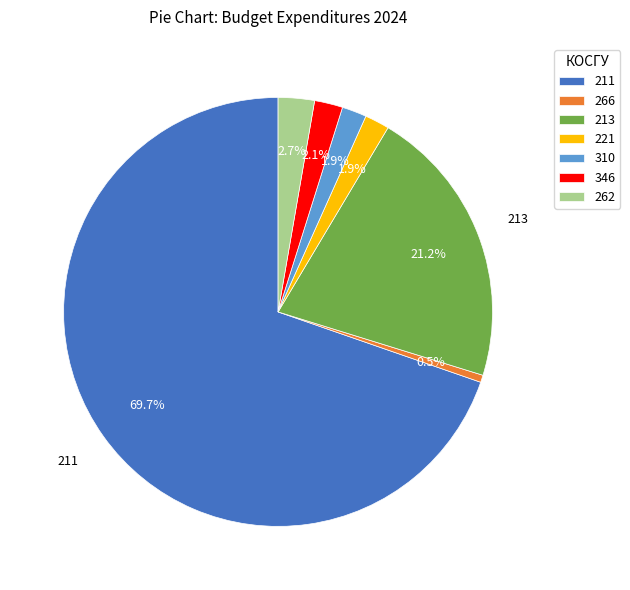

What is the smallest slice in the pie chart?

266